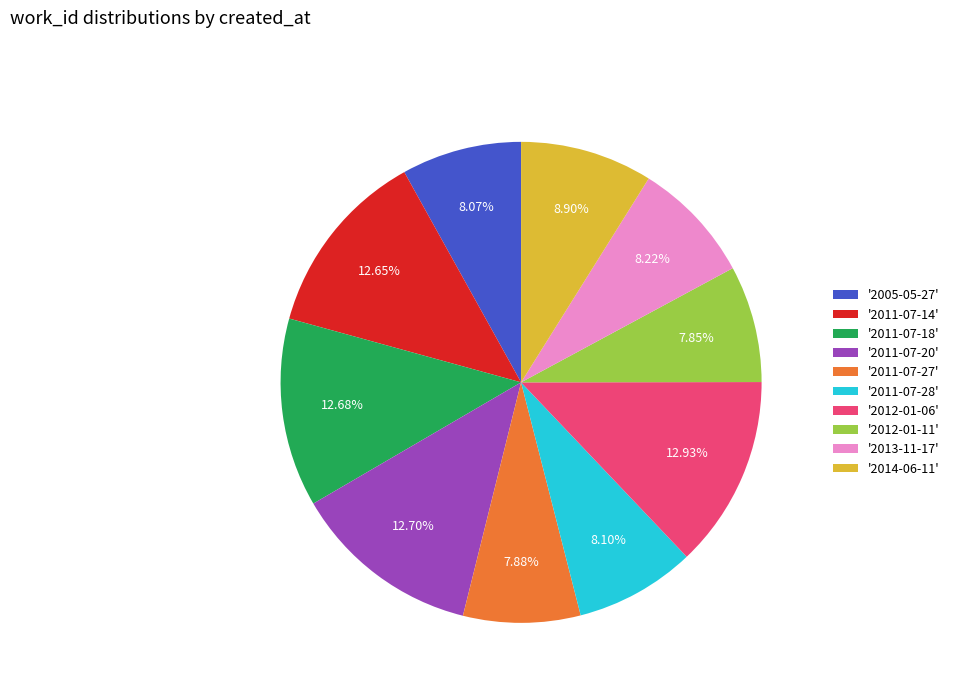

How many slices are in this pie chart?

10